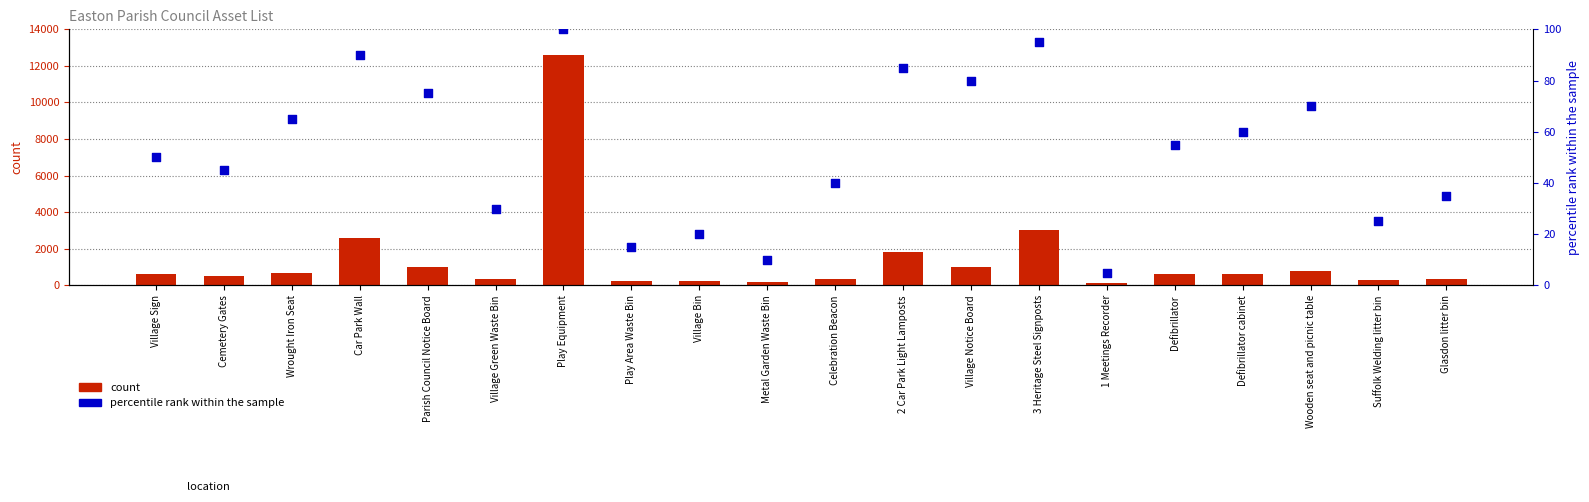

At which category is the sum across all series the highest?

Play Equipment